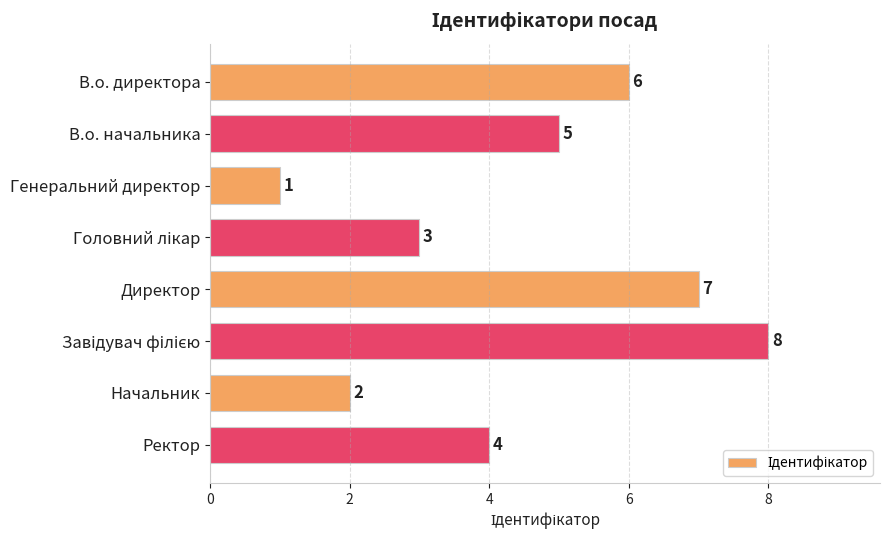

What position from the top is Директор?

5